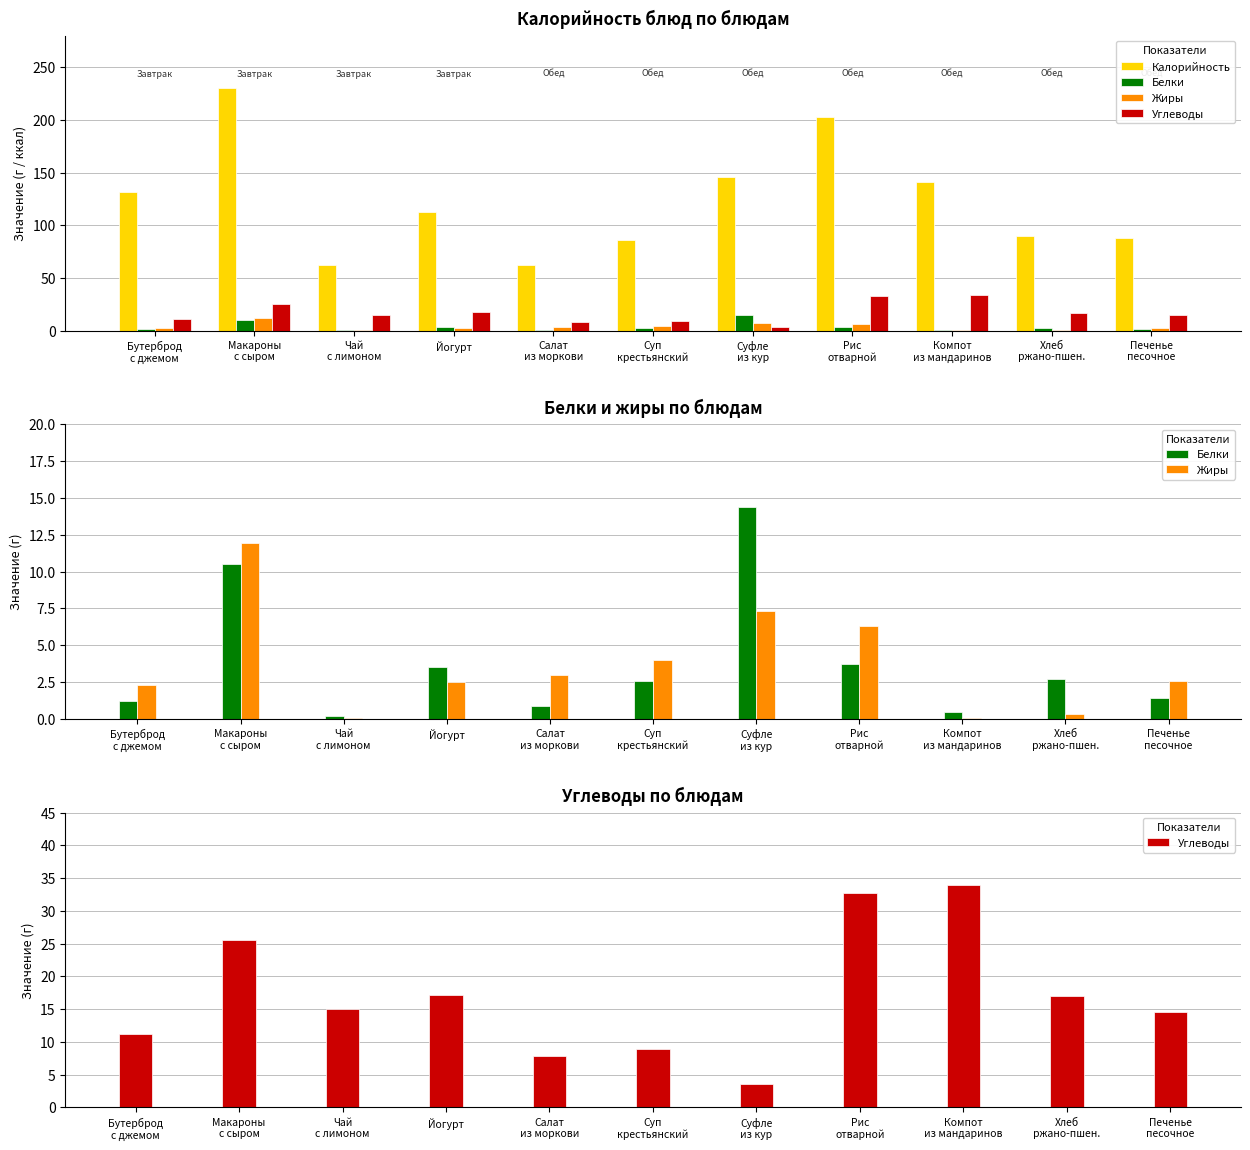

List the series in order of their peak value, lowest first.

Жиры, Белки, Углеводы, Калорийность